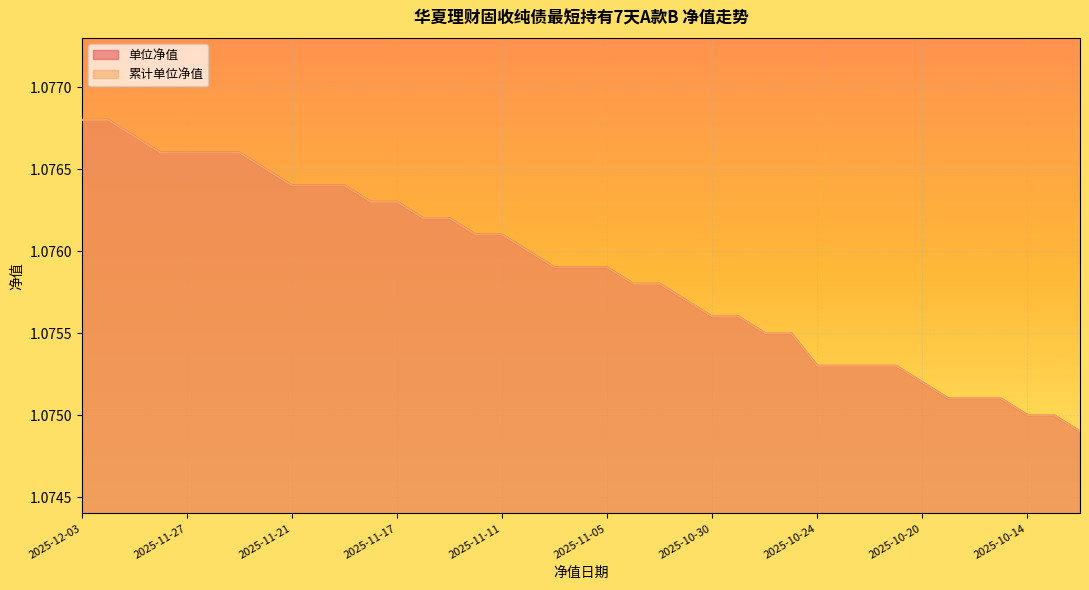

True or false: 累计单位净值 has more than 0 interior local peaks.

False